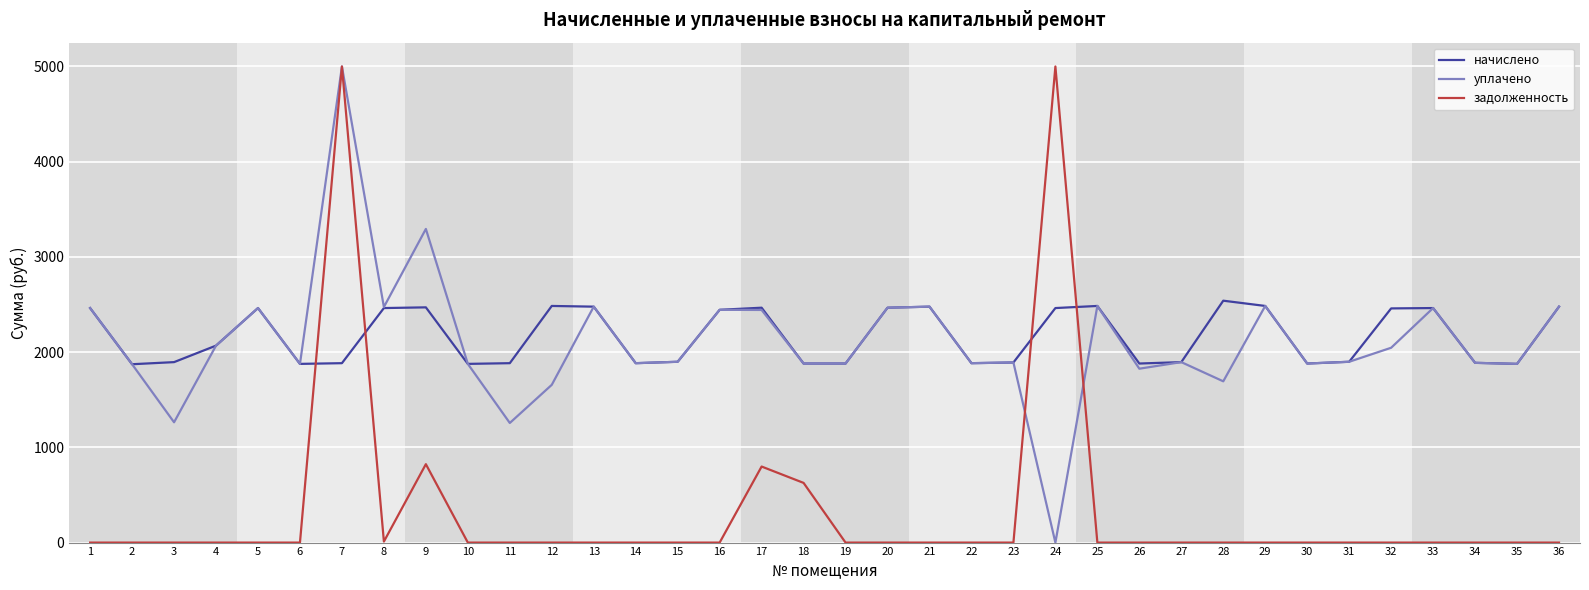

What is the greatest value displayed?

5000.0